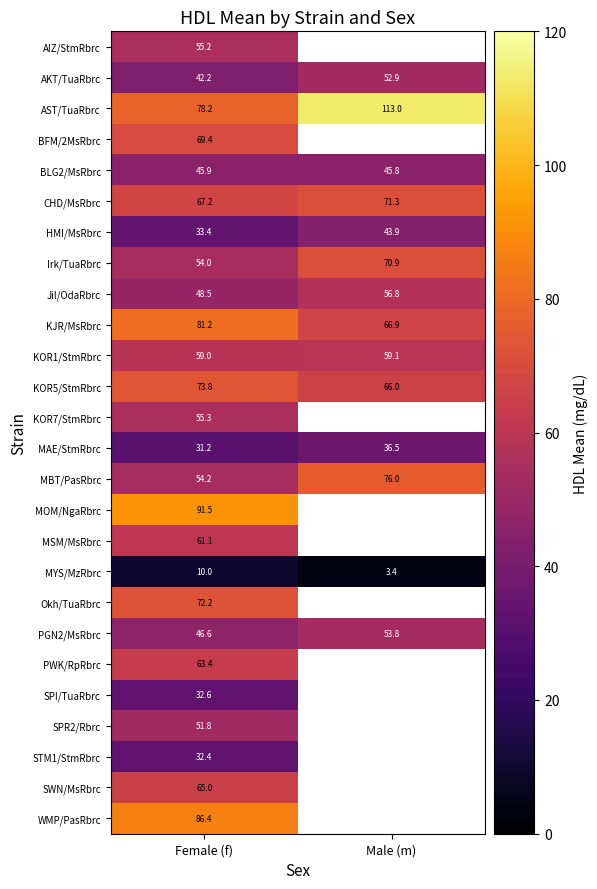

What is the spread (max minus min) of values at Female (f)?

81.5